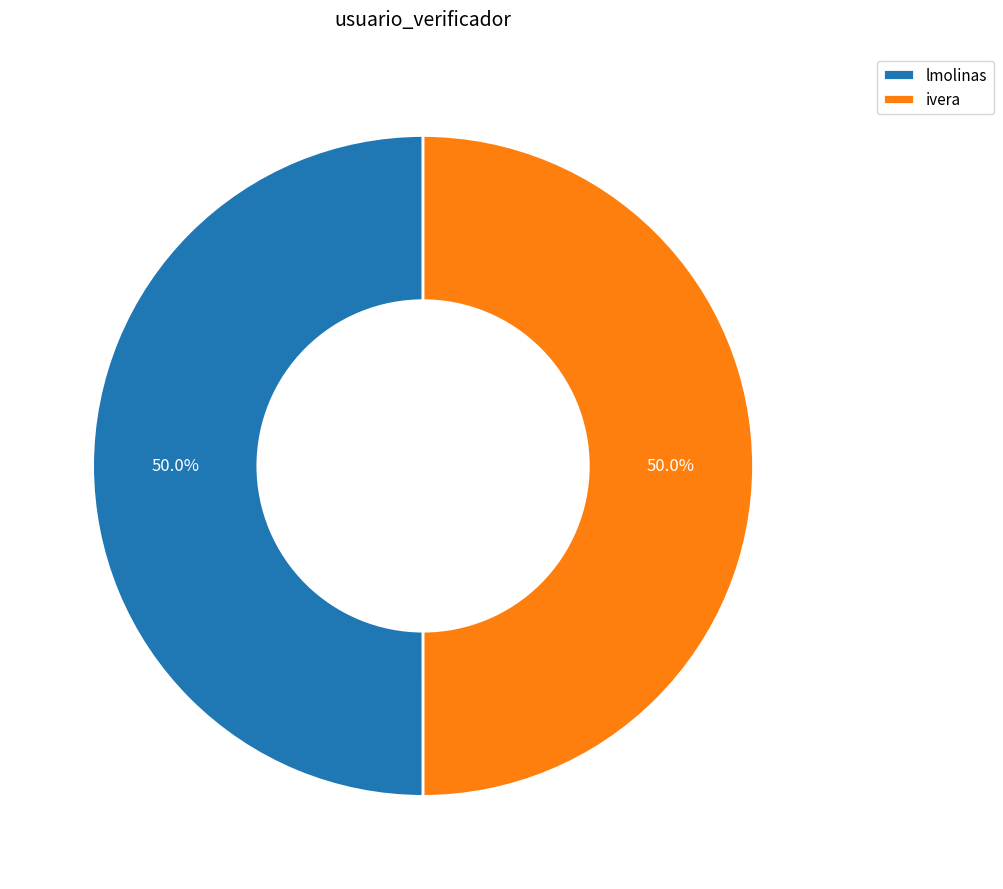

How many segments does this pie chart have?

2